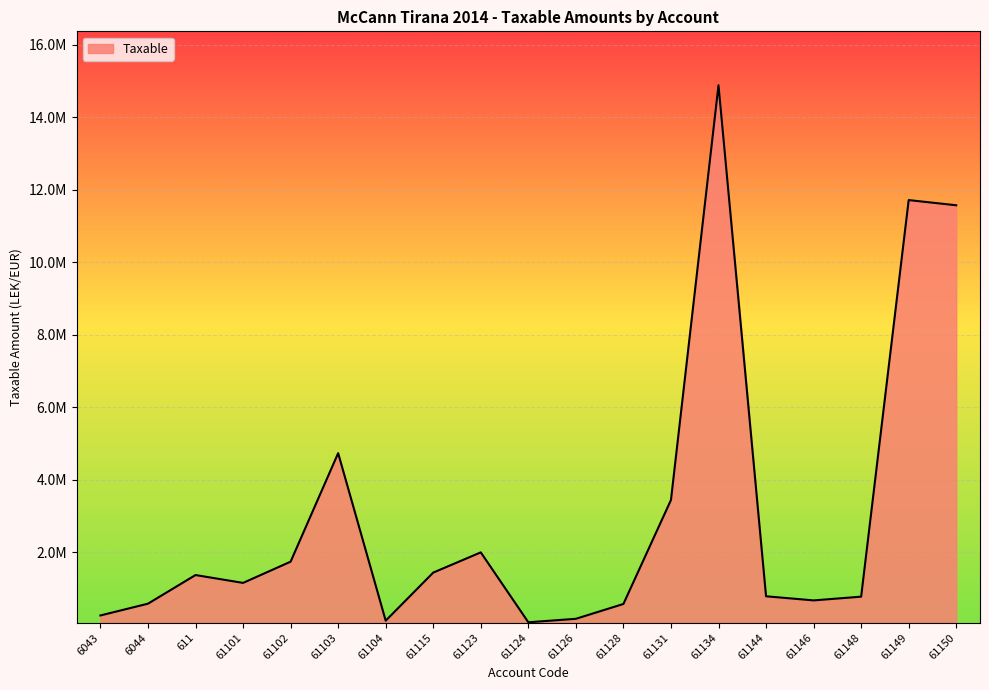

Does the chart display data point markers on the line(s)?

No